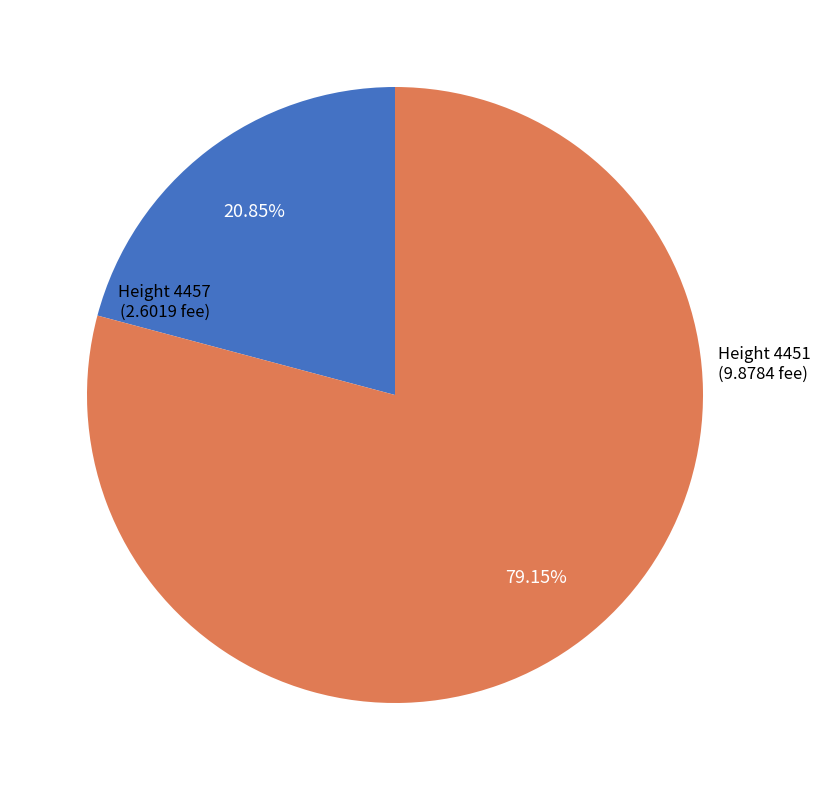

To the nearest percent, what is the average slice percentage?

50%